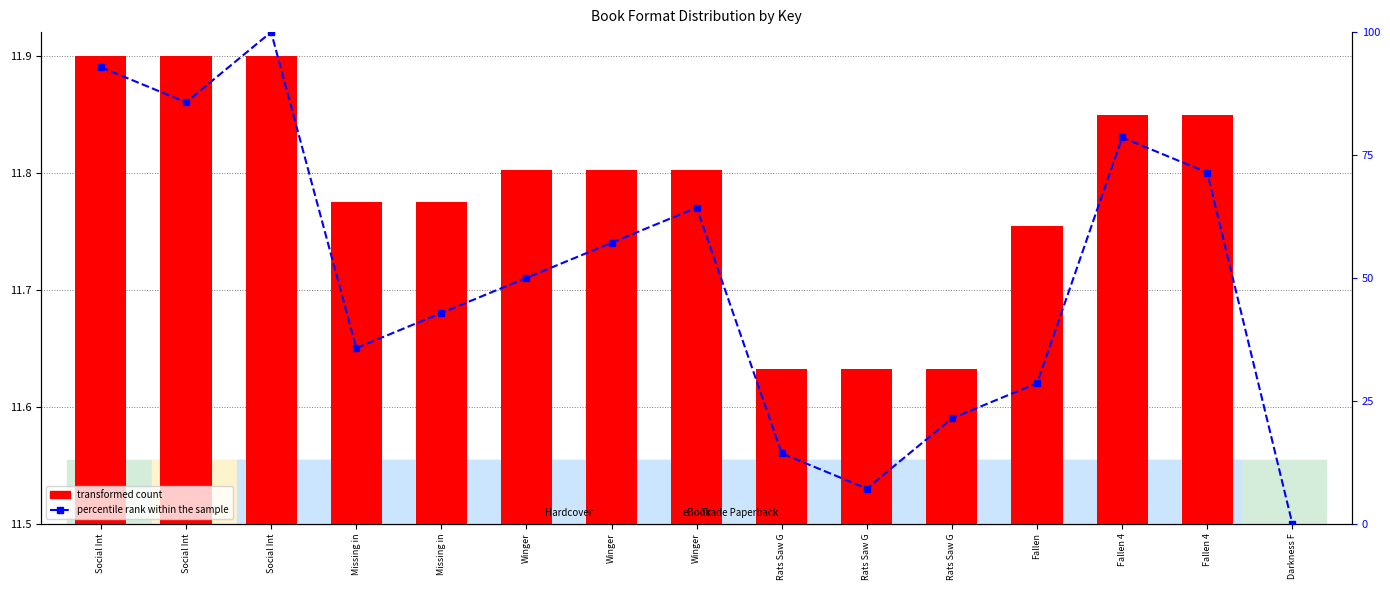

What is the label of the 13th bar from the left?

Fallen 4